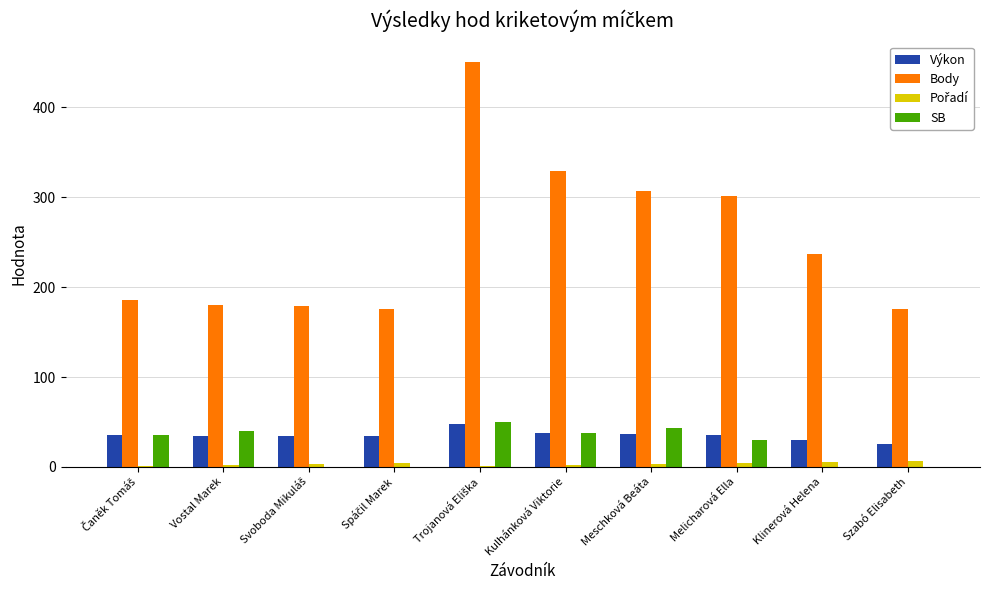

What is the sum of all SB values?

235.6